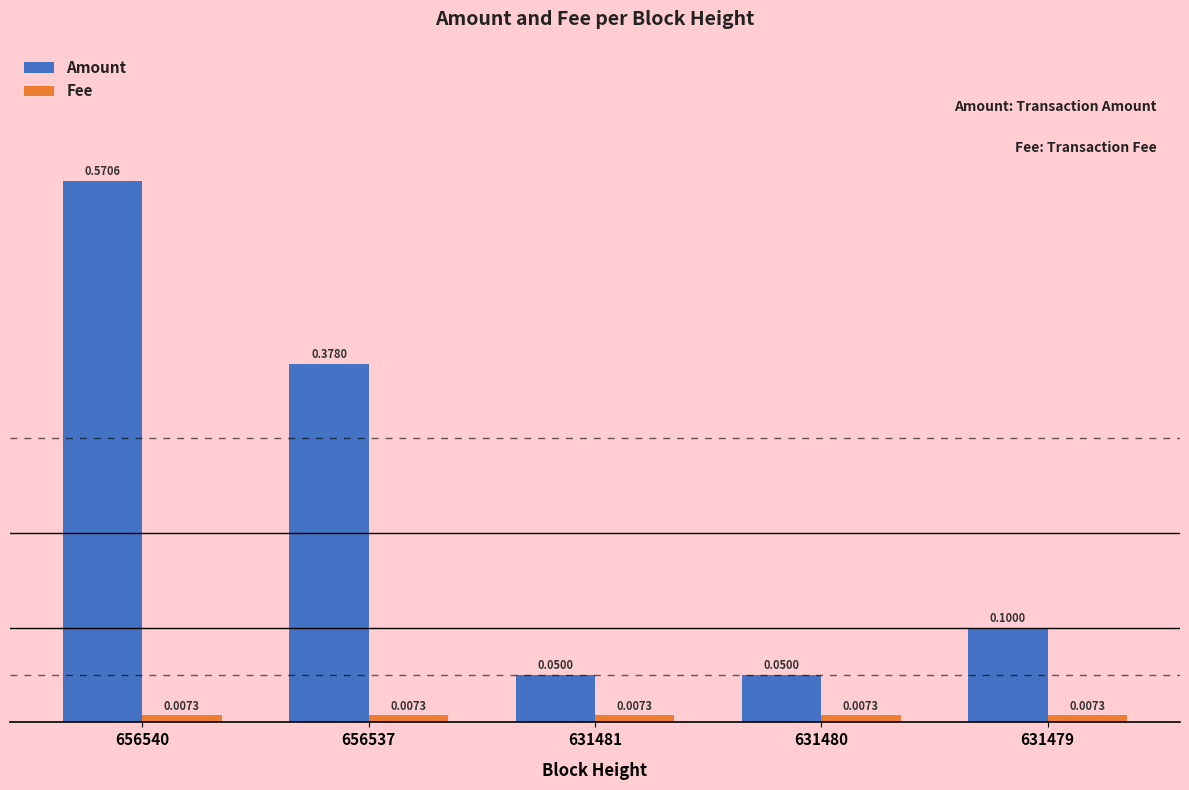

What is the sum of all Amount values?

1.1